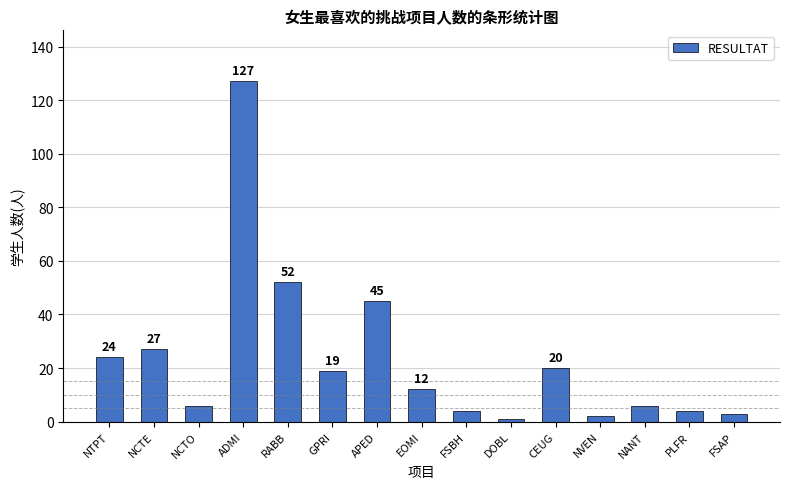

What is the label of the 10th bar from the left?

DOBL